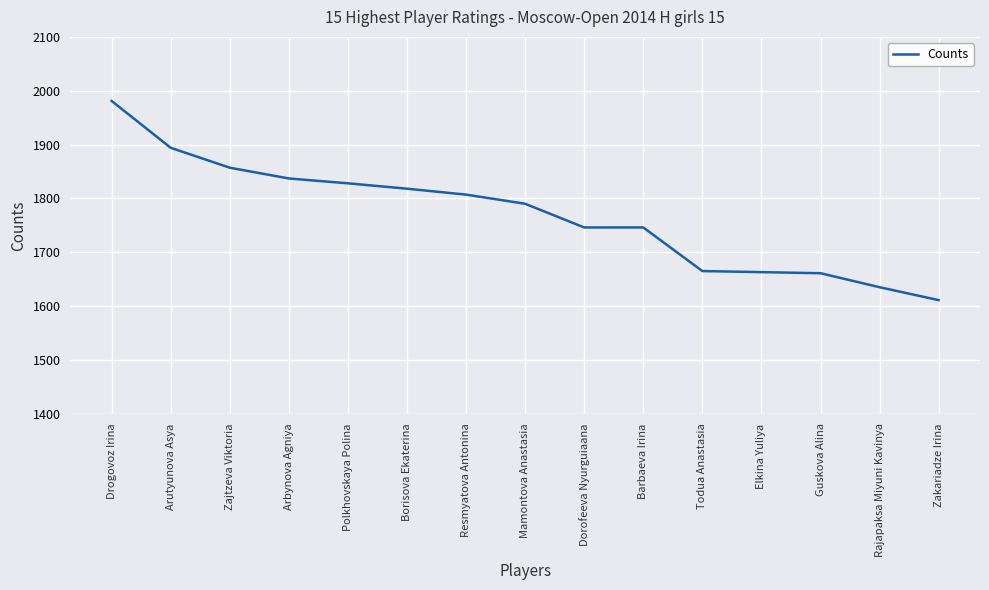

How many lines are shown in the chart?

1